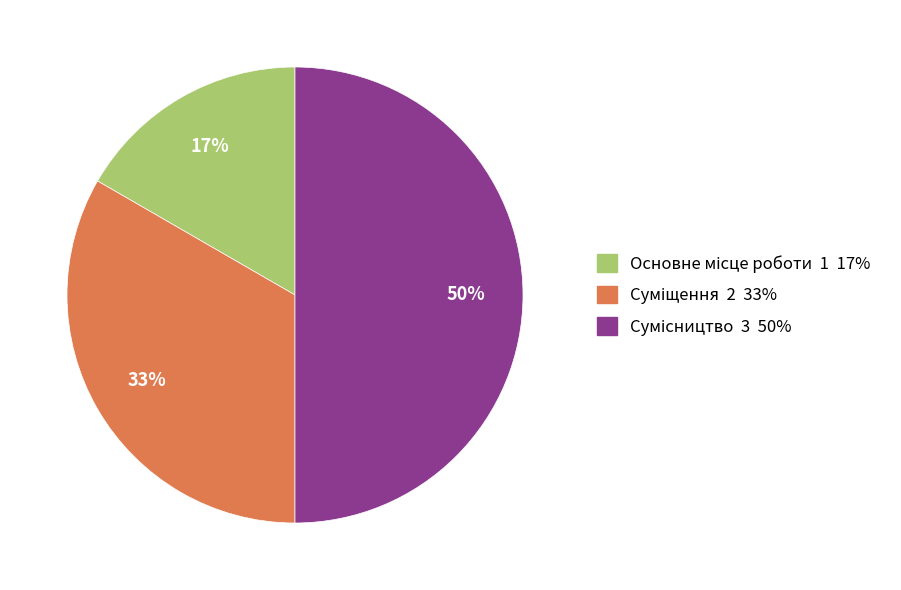

To the nearest percent, what is the difference between the largest and smallest slice percentages?

33%